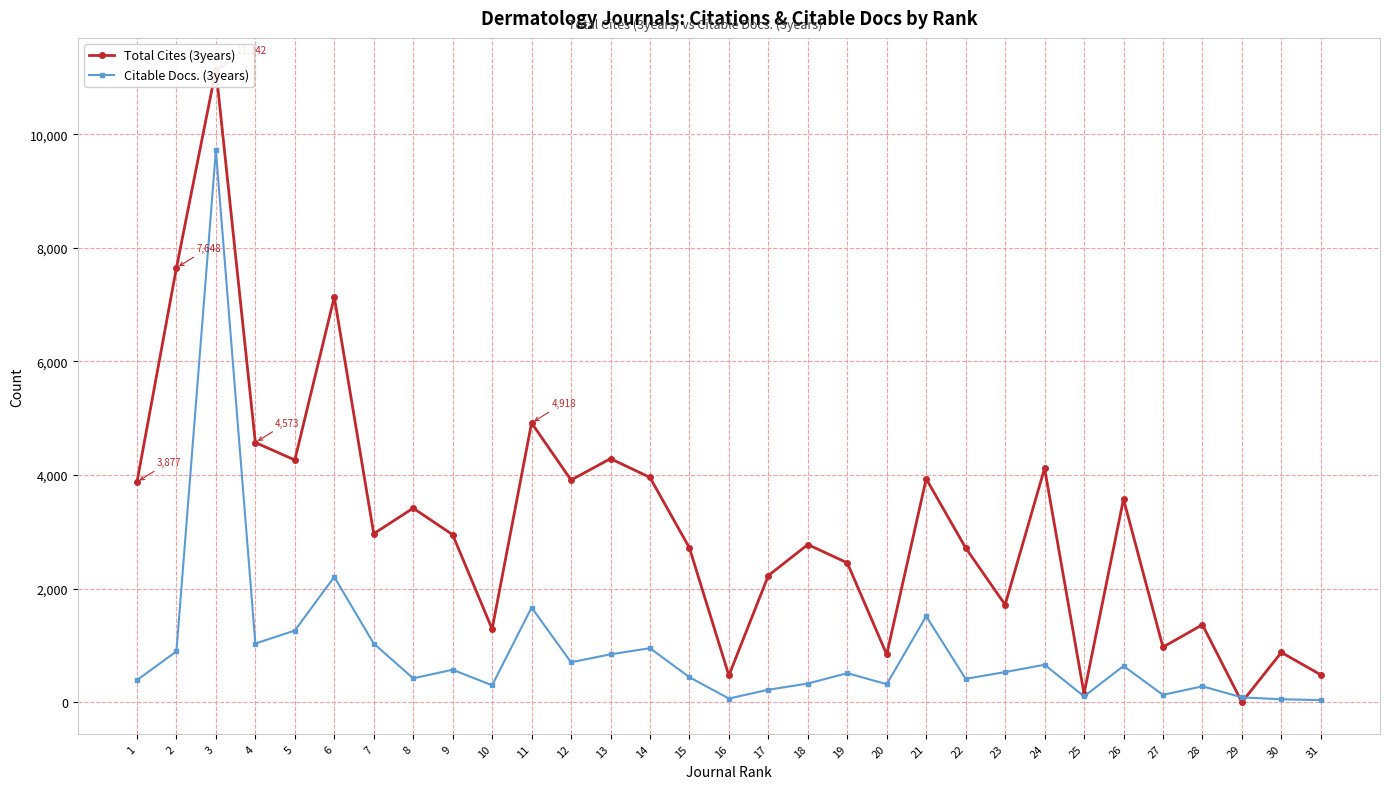

Count the number of categories in the chart.

31